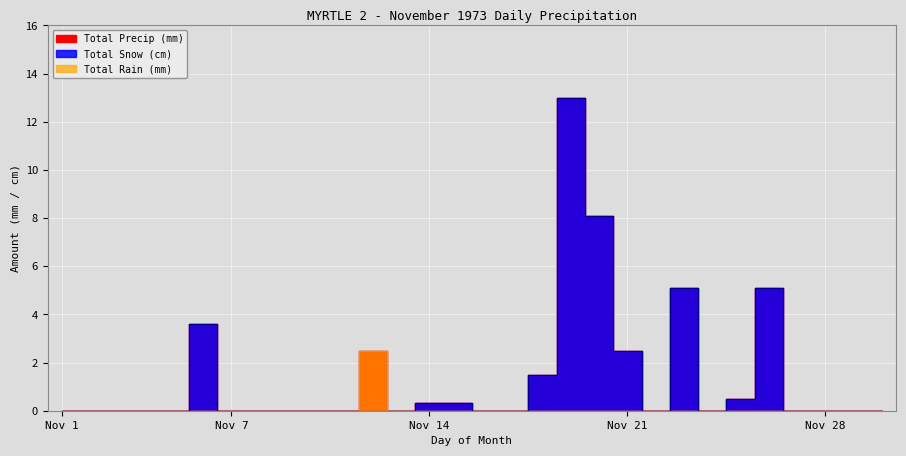

At 19, list the series in order from smallest to largest.

Total Rain (mm), Total Snow (cm), Total Precip (mm)